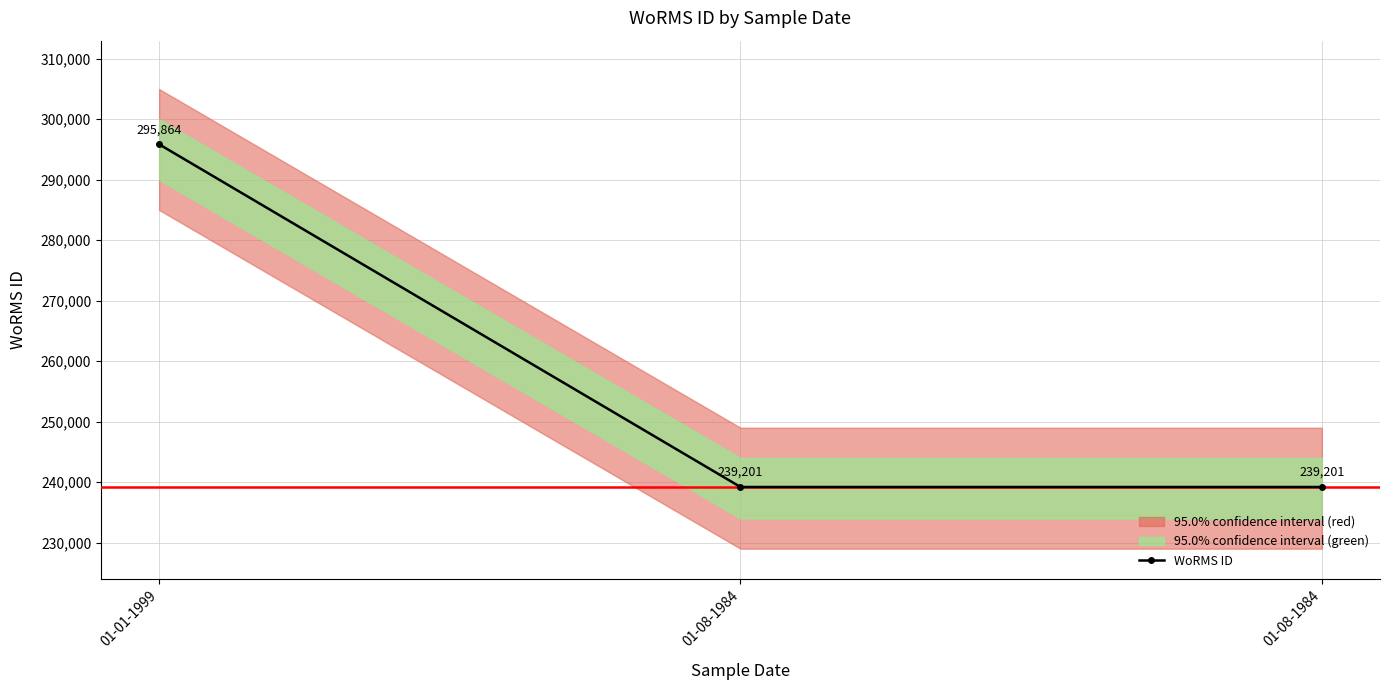

Does the chart have visible grid lines?

Yes